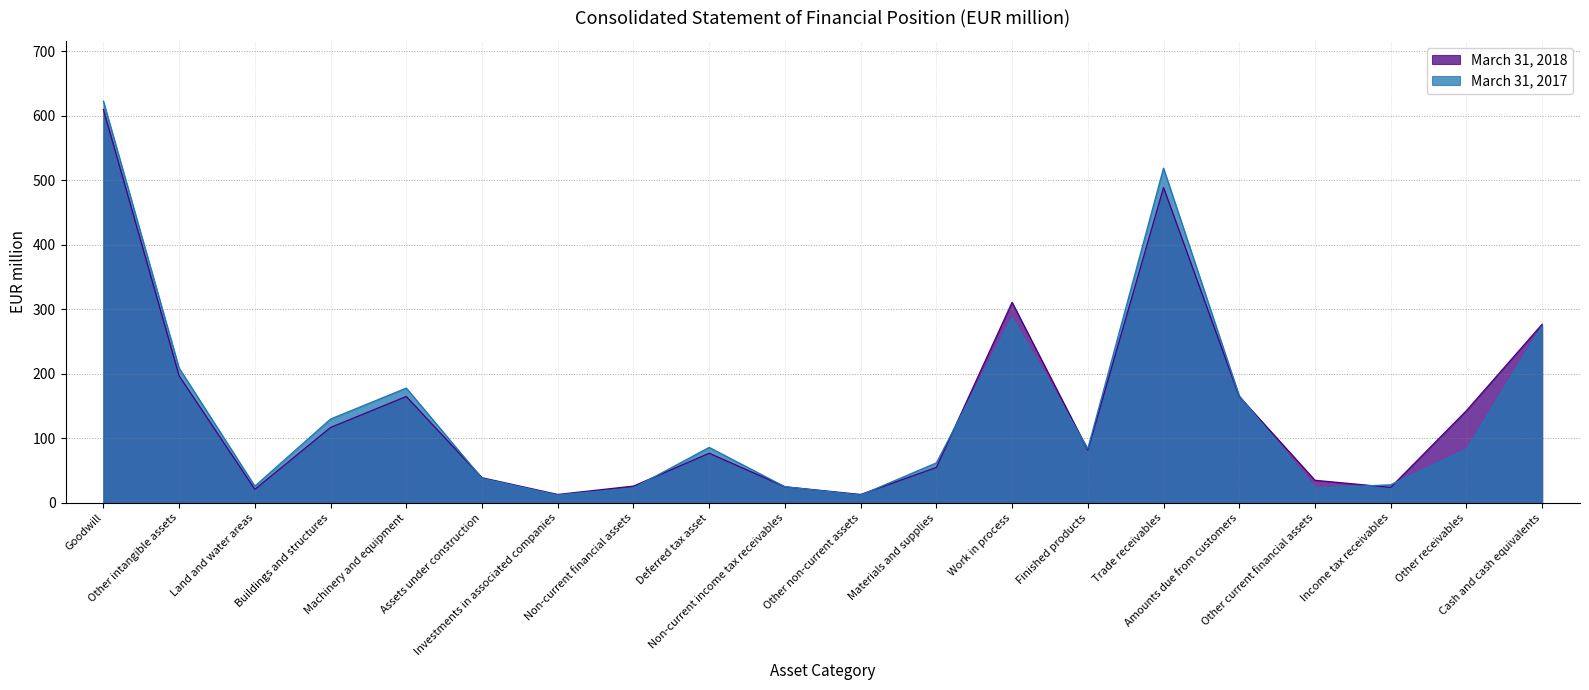

Reading right to left, transcribe all the data shown in this chart.

March 31, 2018: 277	143	24	35	165	489	82	311	55	13	25	77	26	13	39	165	117	21	197	610
March 31, 2017: 274	83	28	23	166	519	84	287	62	12	25	86	23	12	38	178	130	26	209	623